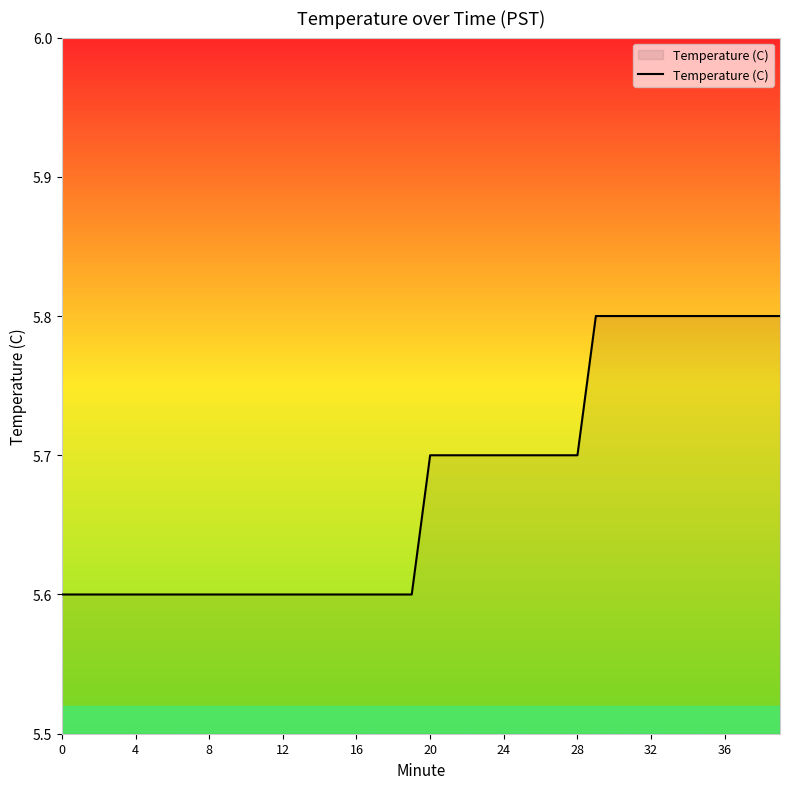

What is the greatest value displayed?

5.8